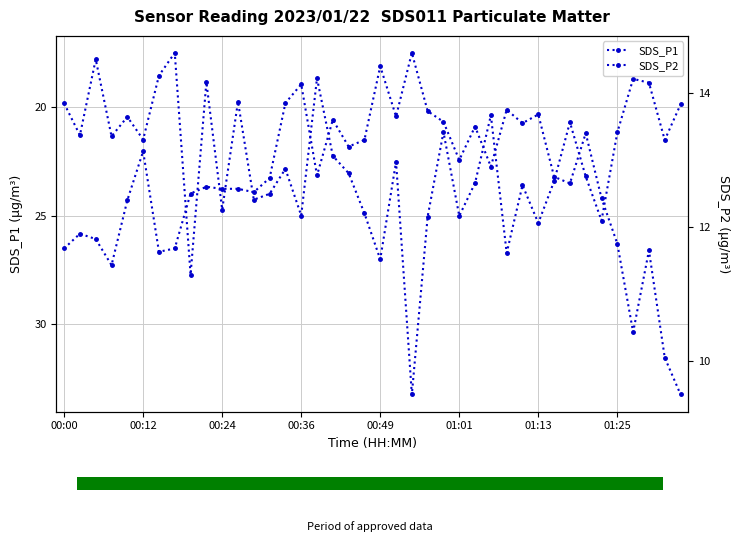

At which label does SDS_P2 reach its minimum?

39